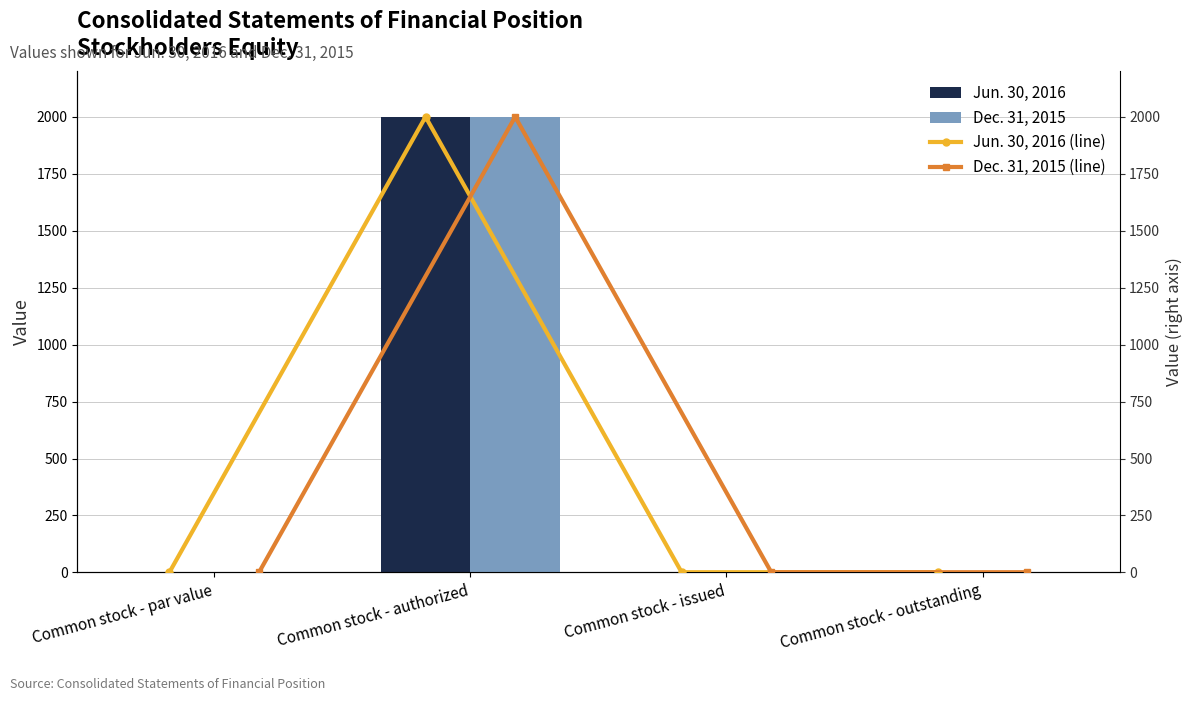

What are all the series names shown in the legend?

Jun. 30, 2016, Dec. 31, 2015, Jun. 30, 2016 (line), Dec. 31, 2015 (line)